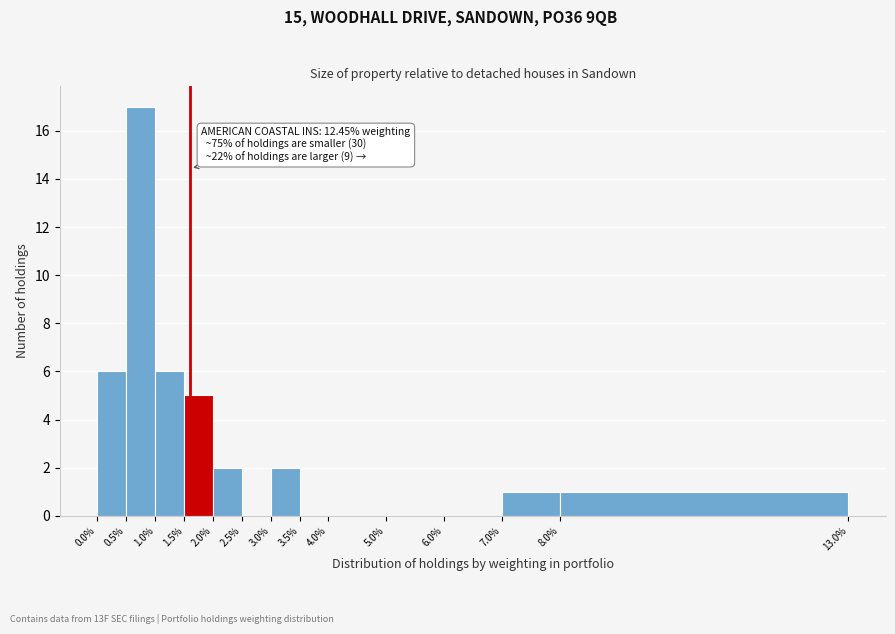

Over which range of the x-axis is the bar tallest?

0.5% to 1.0%